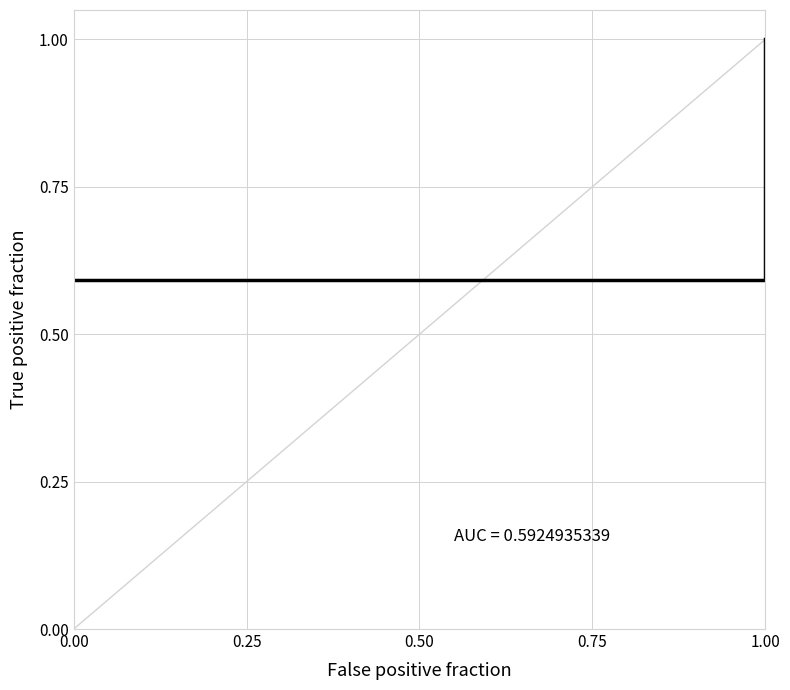

What is the smallest value displayed?

0.6